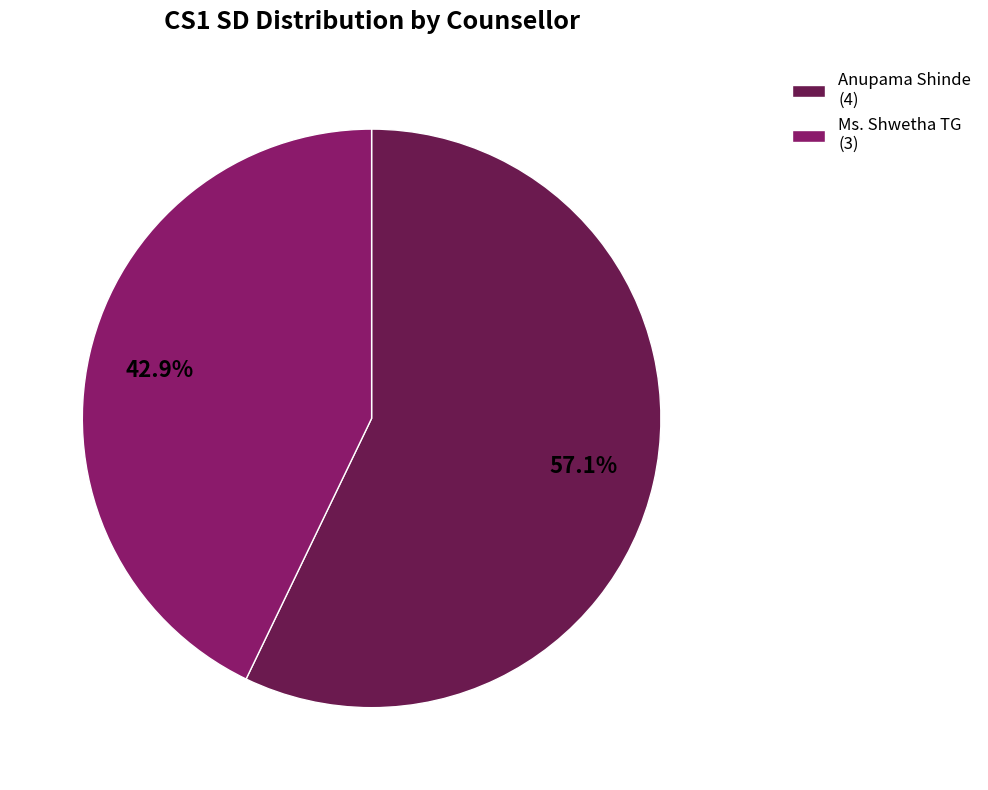

What portion of the pie excludes Ms. Shwetha TG?

57.1%